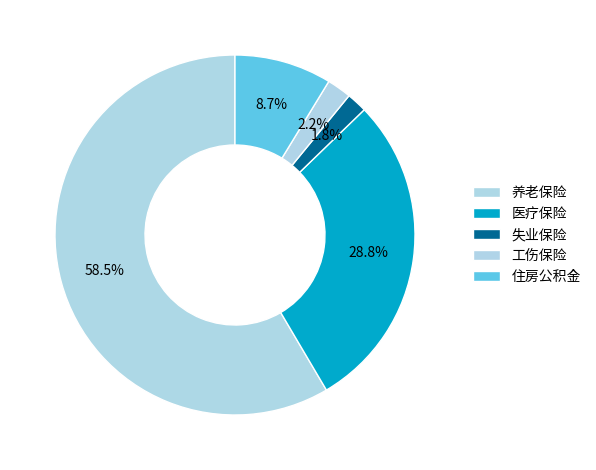

Is it true that 医疗保险 is 29% of the pie?

True